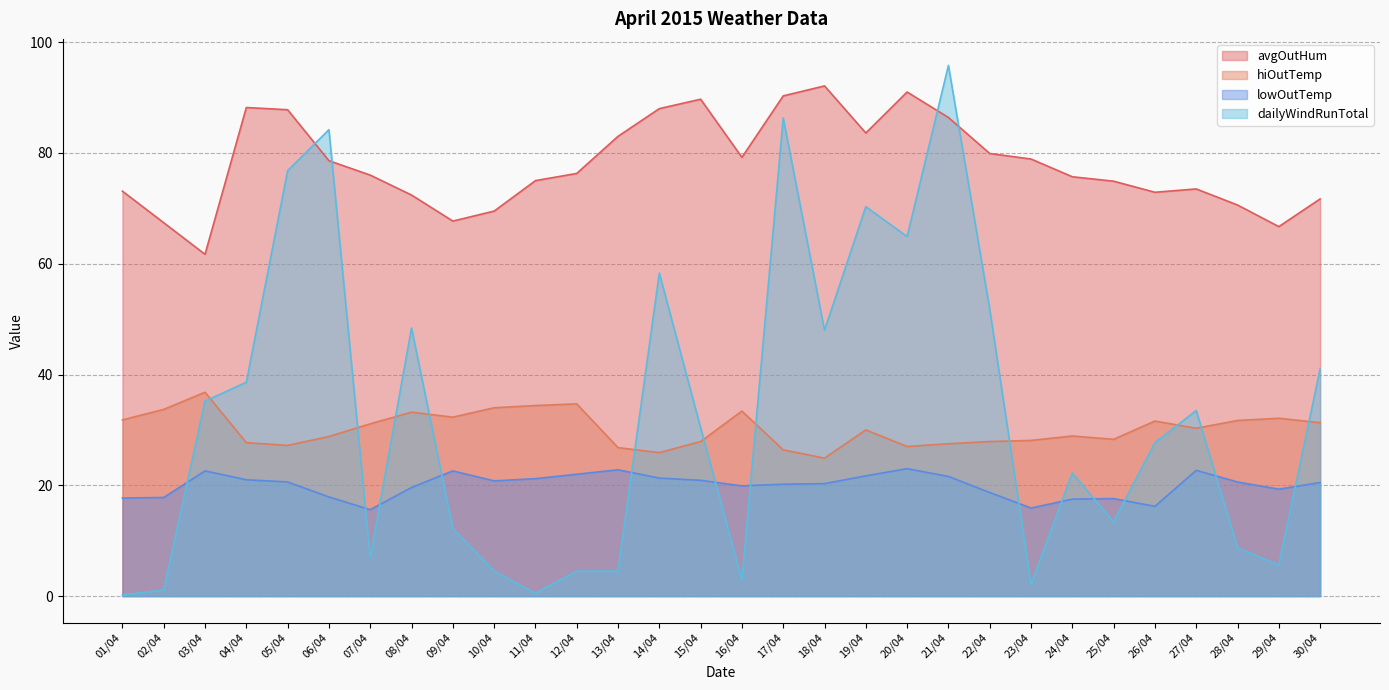

True or false: avgOutHum and hiOutTemp cross at least once.

False